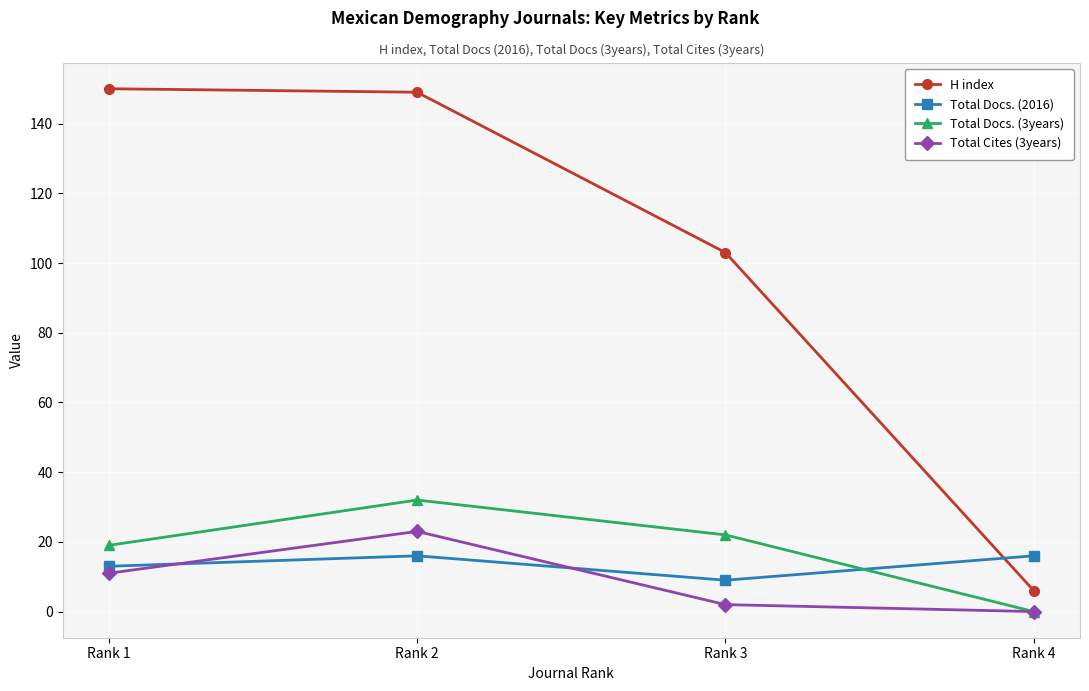

Where do Total Cites (3years) and Total Docs. (2016) first cross each other?

Rank 1 and Rank 2